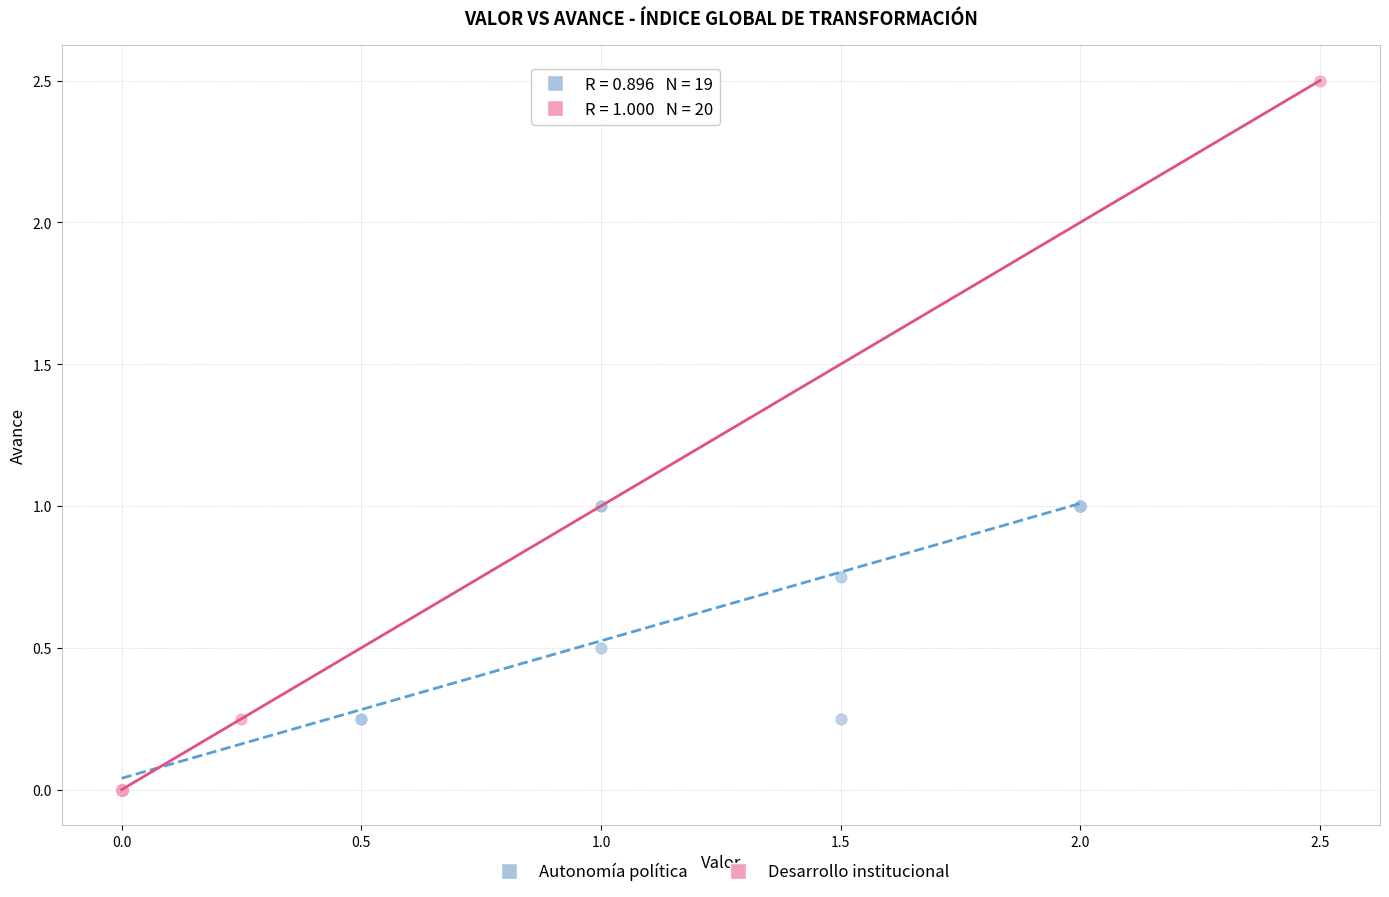

Which series has the widest spread of Y values?

Desarrollo institucional